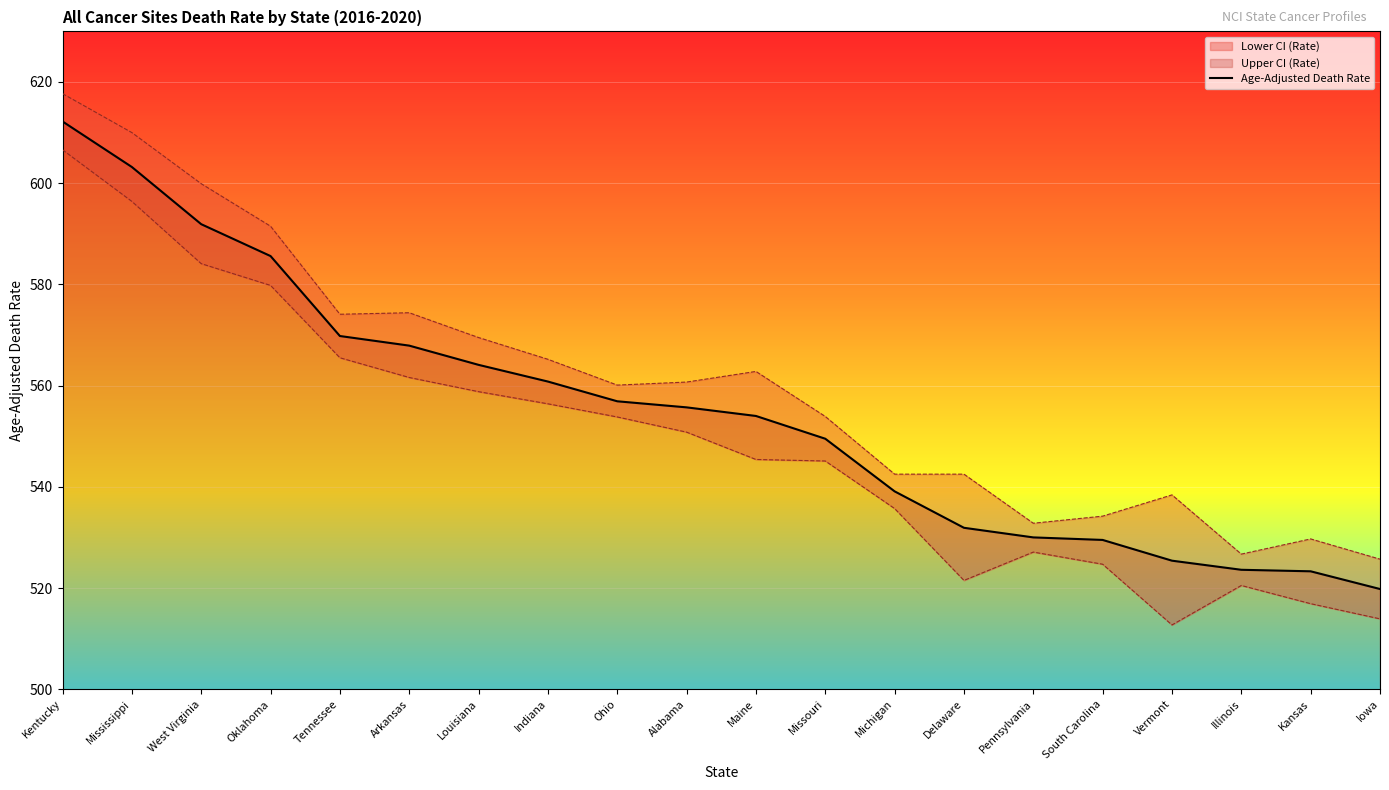

What is the greatest value displayed?

612.2